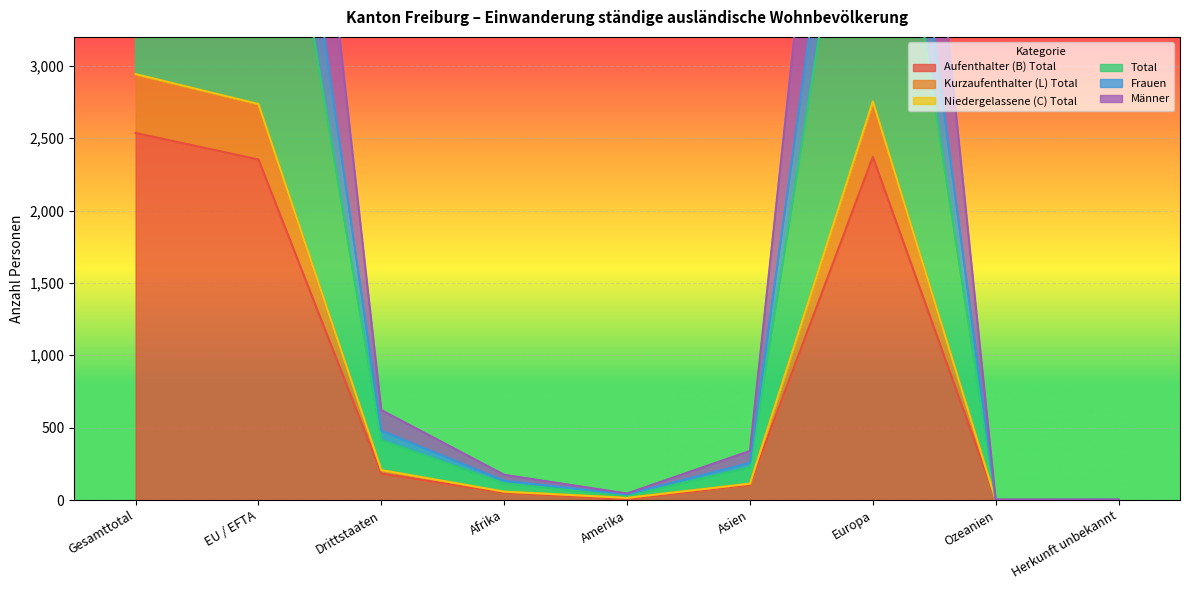

What is the total value across all series at Ozeanien?

8